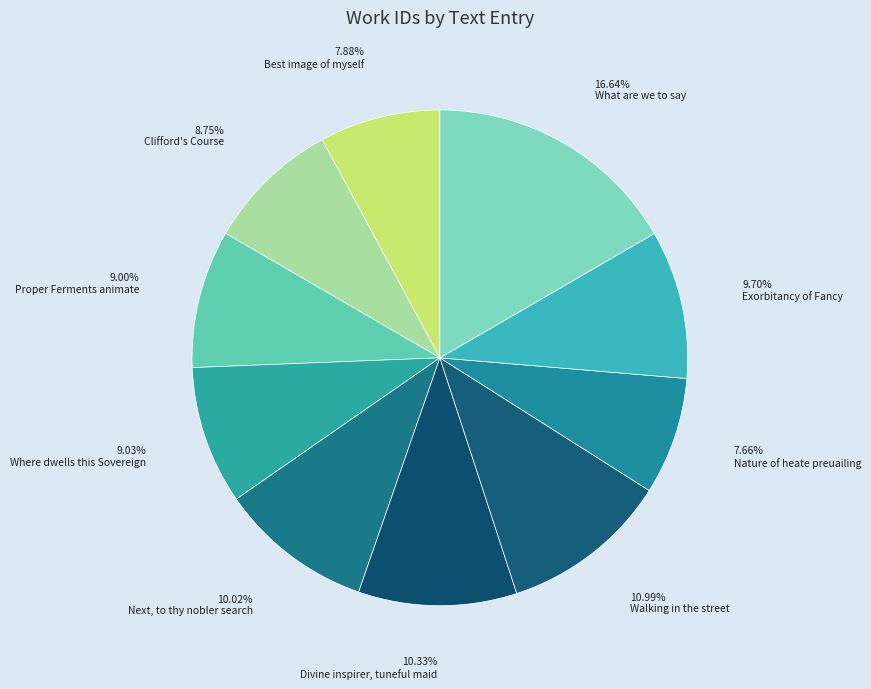

To the nearest percent, what is the difference between the largest and smallest slice percentages?

9%